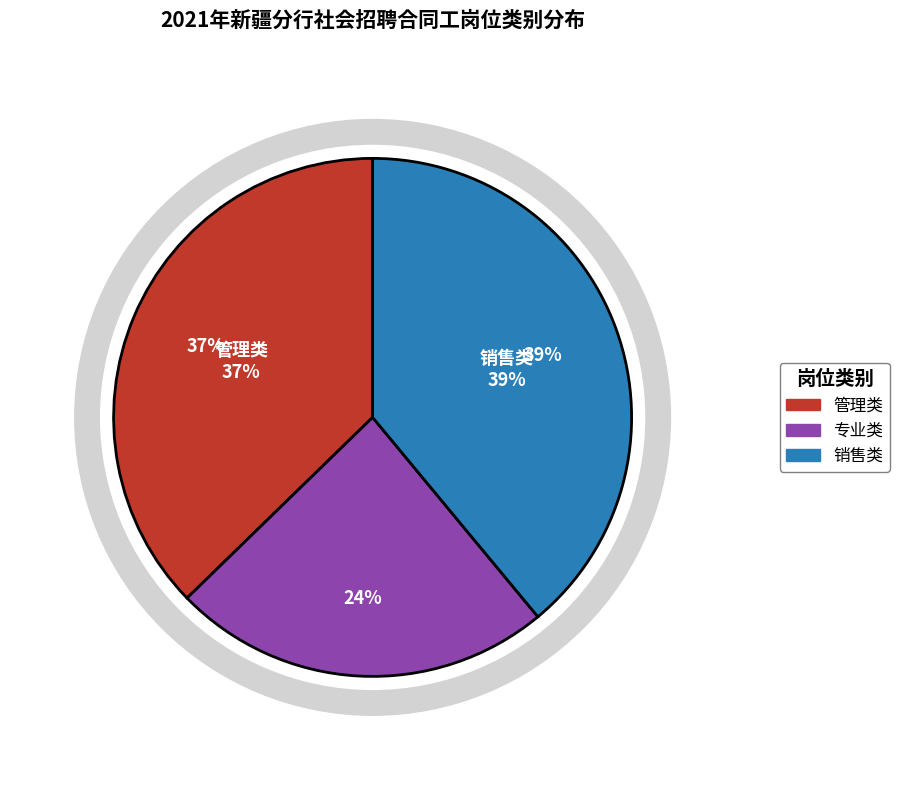

What is the ratio of the value at 销售类 to the value at 专业类?

1.6